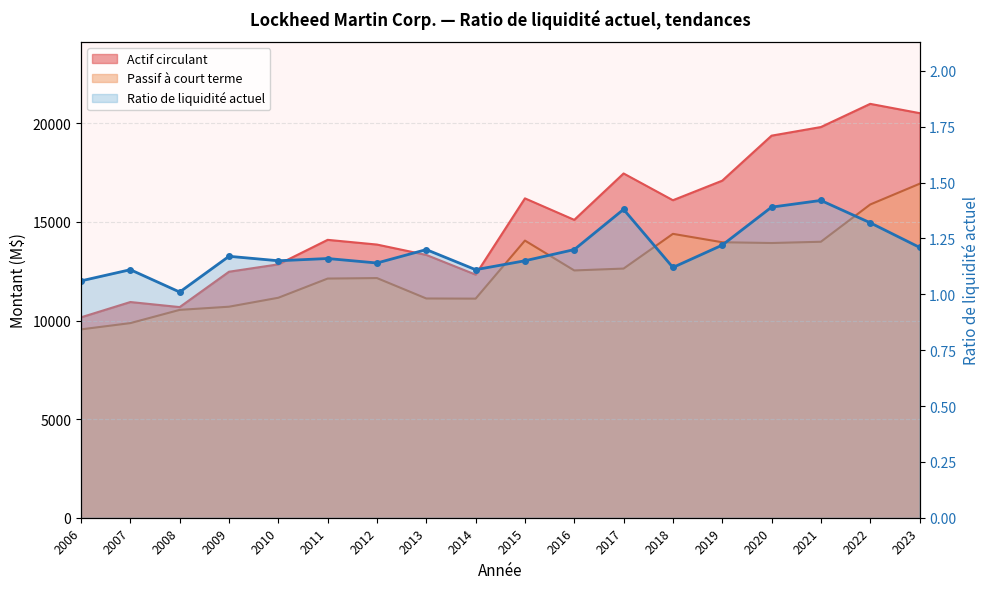

What is the sum of the Ratio de liquidité actuel values at 2010 and 2017?

2.5